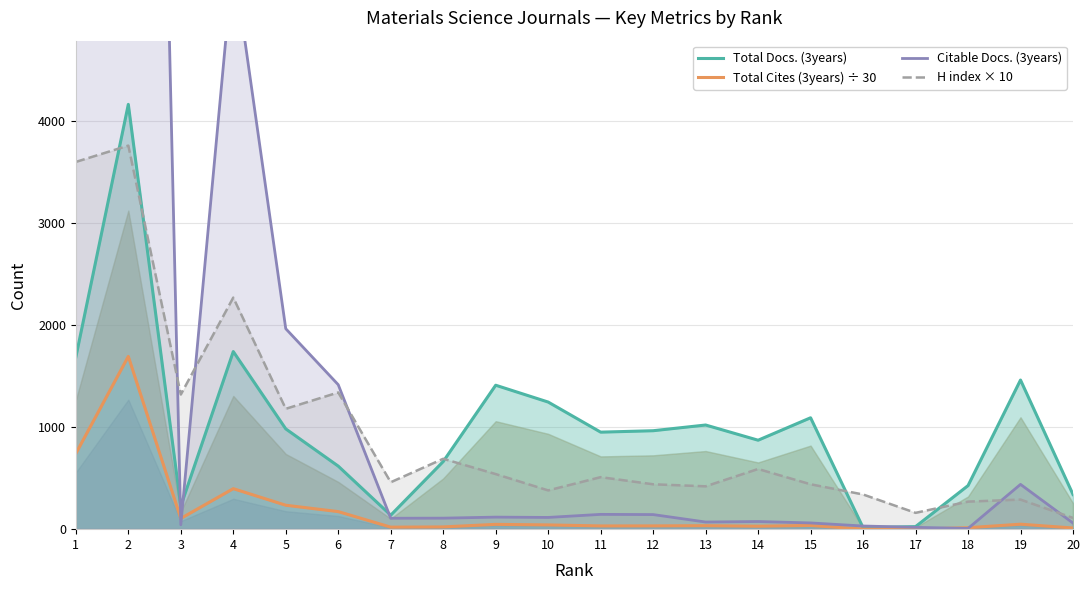

Reading left to right, extract all data points from this chart.

Total Docs. (3years): 1686.0	4164.0	226.0	1741.0	983.0	618.0	137.0	663.0	1411.0	1246.0	951.0	965.0	1021.0	872.0	1092.0	15.0	25.0	427.0	1462.0	340.0
Total Cites (3years) ÷ 30: 741.3	1693.5	105.2	397.1	234.6	172.1	19.8	22.1	47.0	41.5	31.7	32.2	34.0	29.1	36.4	0.5	0.1	14.2	48.7	11.3
Citable Docs. (3years): 7465.0	21981.0	43.0	5592.0	1965.0	1416.0	107.0	108.0	118.0	115.0	145.0	143.0	70.0	75.0	61.0	31.0	18.0	7.0	439.0	60.0
H index × 10: 3600.0	3760.0	1320.0	2270.0	1180.0	1340.0	460.0	690.0	540.0	380.0	510.0	440.0	420.0	590.0	440.0	340.0	160.0	270.0	290.0	110.0